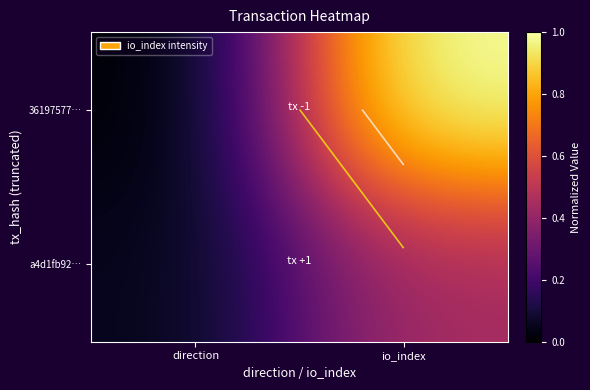

At which category is the sum across all series the highest?

io_index